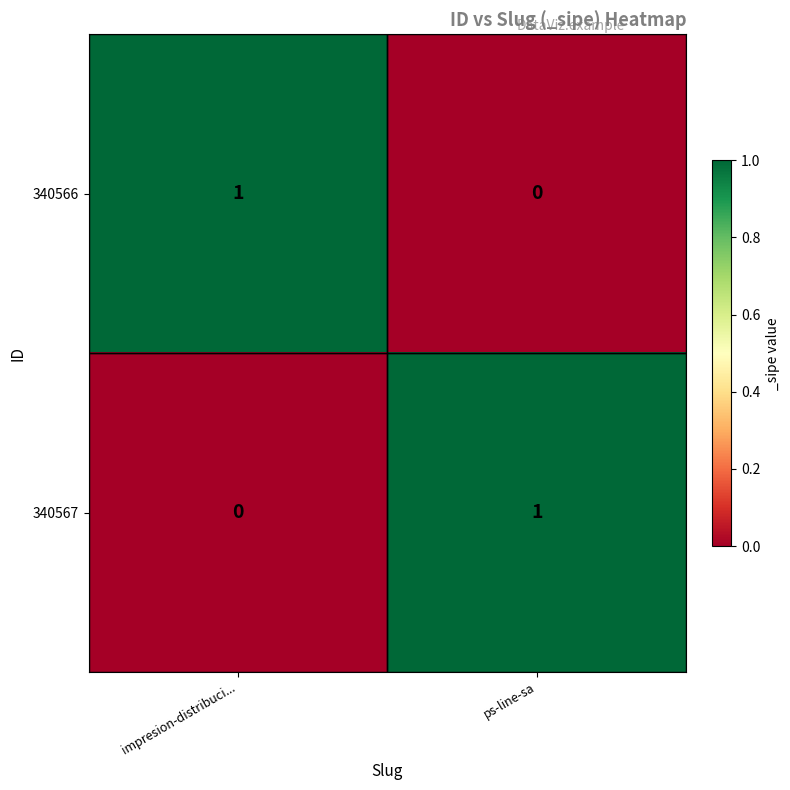

At which label does 340567 reach its peak?

ps-line-sa